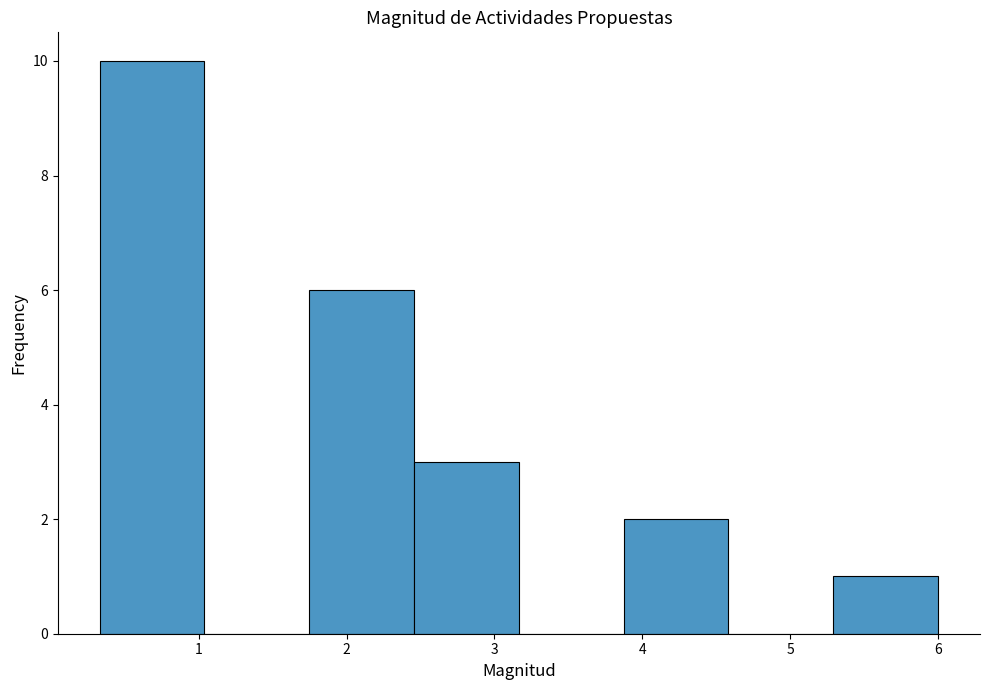

Which range on the x-axis has the tallest bar?

0.3 to 1.0